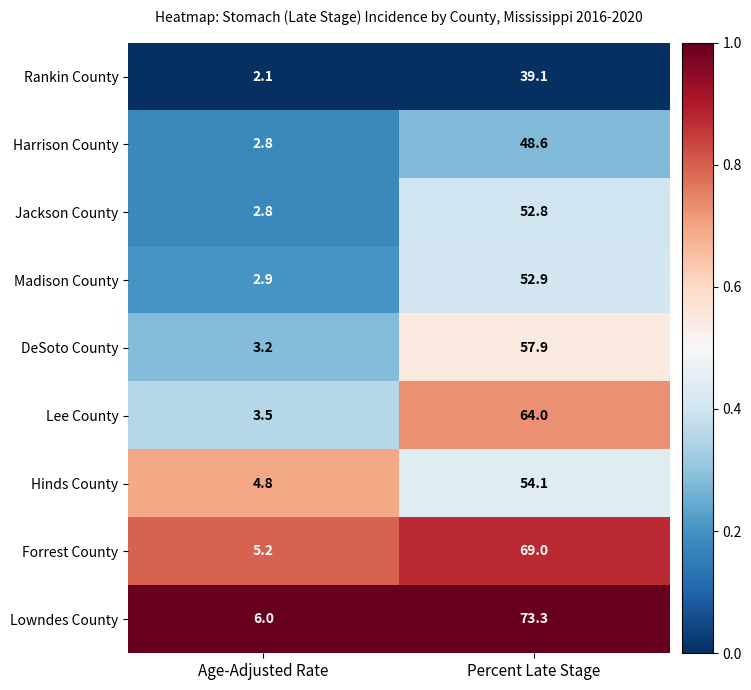

Reading right to left, extract all data points from this chart.

Rankin County: Percent Late Stage=39.1	Age-Adjusted Rate=2.1
Harrison County: Percent Late Stage=48.6	Age-Adjusted Rate=2.8
Jackson County: Percent Late Stage=52.8	Age-Adjusted Rate=2.8
Madison County: Percent Late Stage=52.9	Age-Adjusted Rate=2.9
DeSoto County: Percent Late Stage=57.9	Age-Adjusted Rate=3.2
Lee County: Percent Late Stage=64.0	Age-Adjusted Rate=3.5
Hinds County: Percent Late Stage=54.1	Age-Adjusted Rate=4.8
Forrest County: Percent Late Stage=69.0	Age-Adjusted Rate=5.2
Lowndes County: Percent Late Stage=73.3	Age-Adjusted Rate=6.0